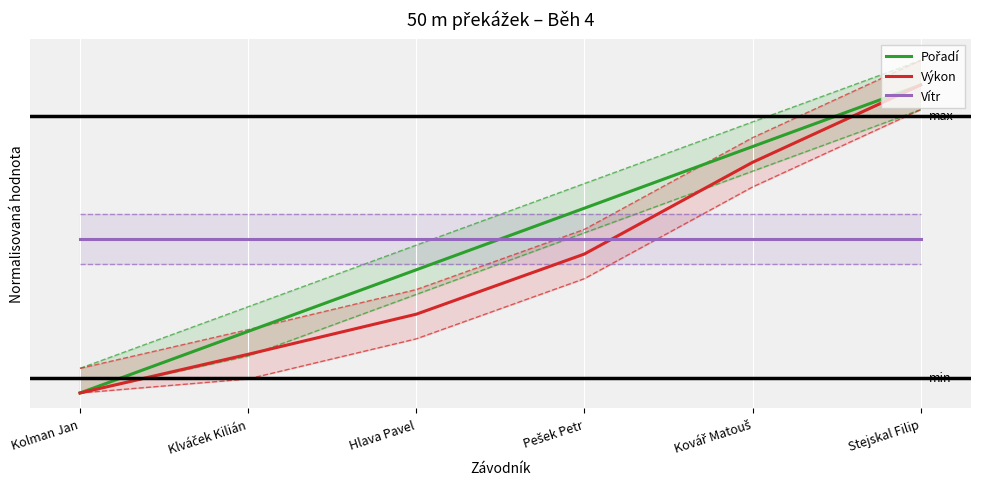

Rank the categories by Pořadí value from highest to lowest.

Stejskal Filip, Kovář Matouš, Pešek Petr, Hlava Pavel, Klváček Kilián, Kolman Jan